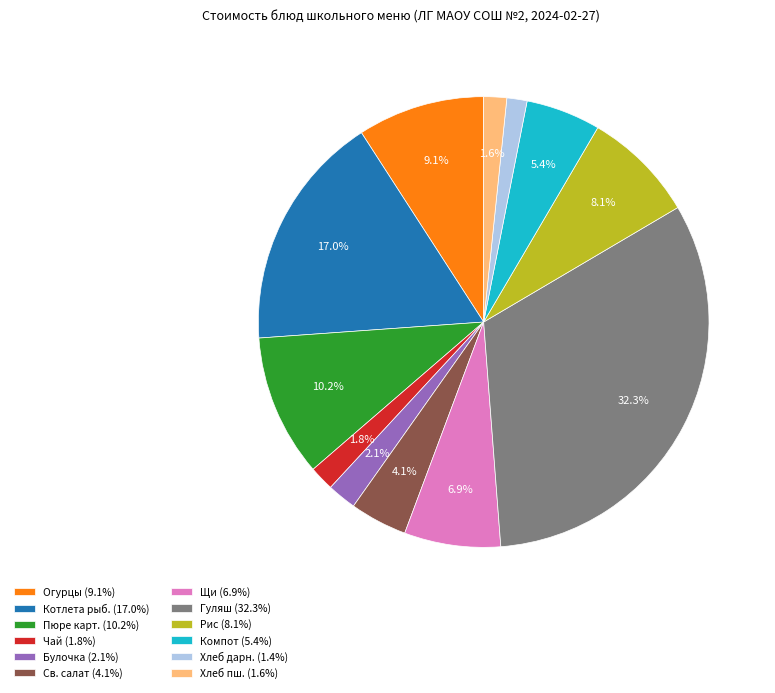

Between Св. салат (4.1%) and Рис (8.1%), which is larger?

Рис (8.1%)